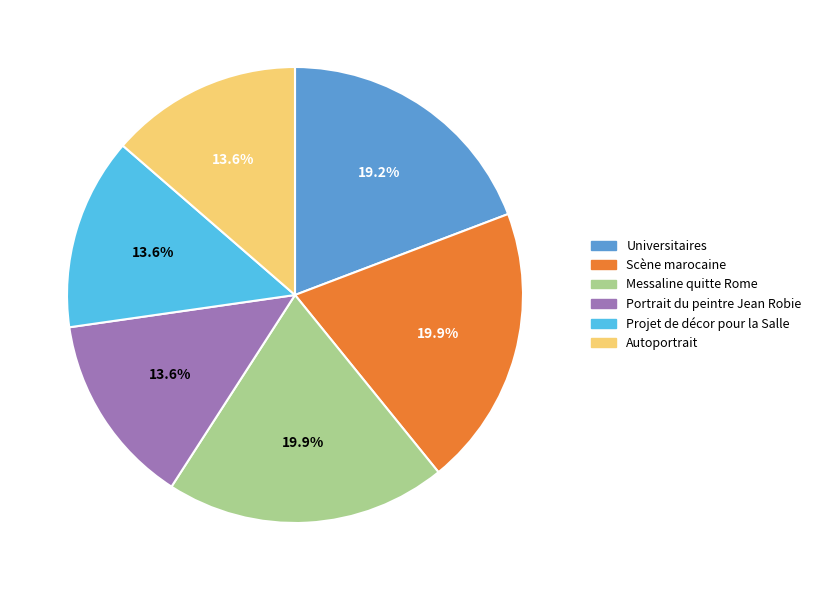

To the nearest percent, what percentage of the pie is Messaline quitte Rome?

20%